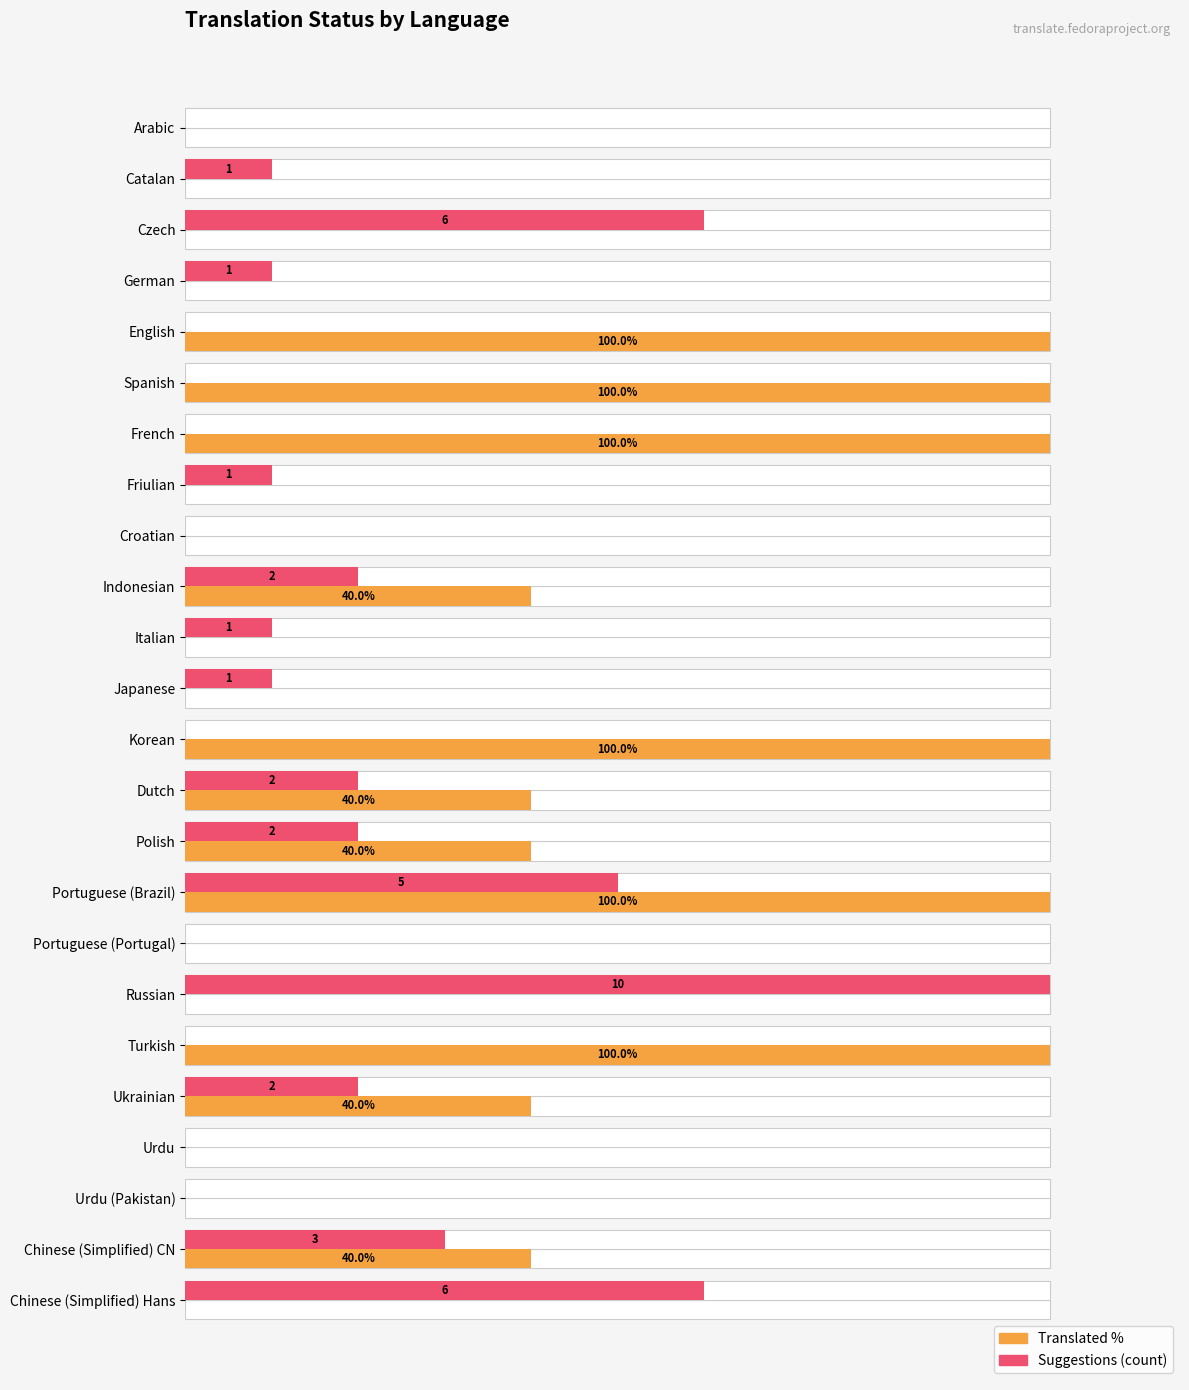

At Indonesian, list the series in order from largest to smallest.

Translated %, Suggestions (scaled)